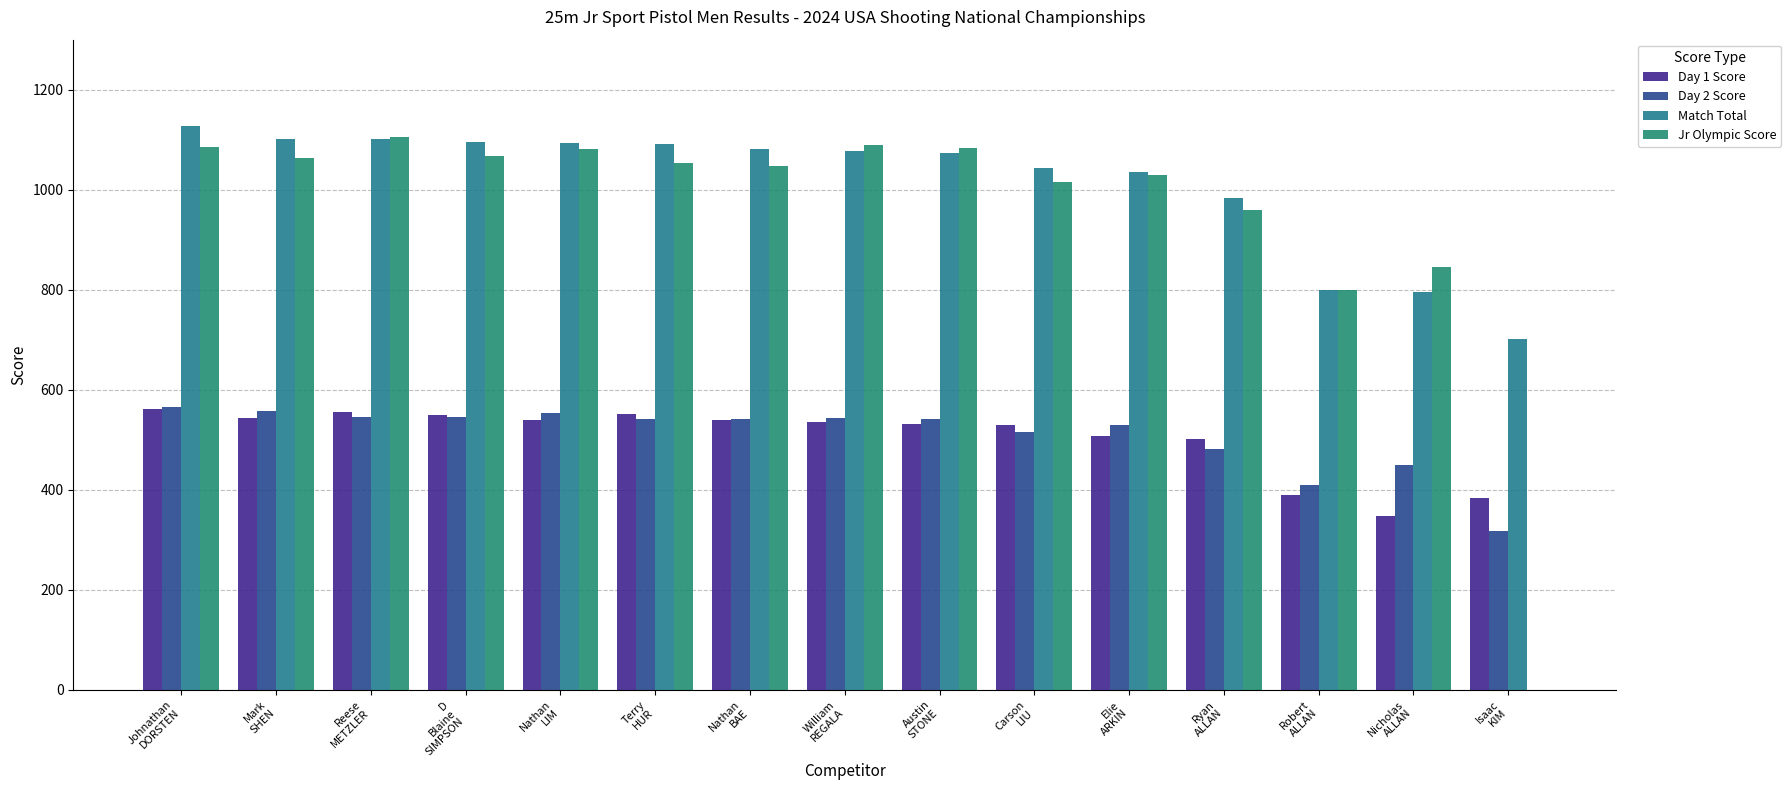

Reading right to left, extract all data points from this chart.

Day 1 Score: 384	347	389	502	507	529	532	535	539	551	539	550	556	544	561
Day 2 Score: 317	449	410	482	529	515	542	543	542	541	554	545	546	558	566
Match Total: 701	796	799	984	1036	1044	1074	1078	1081	1092	1093	1095	1102	1102	1127
Jr Olympic Score: 0	845	799	960	1030	1015	1083	1089	1047	1053	1081	1068	1105	1063	1086